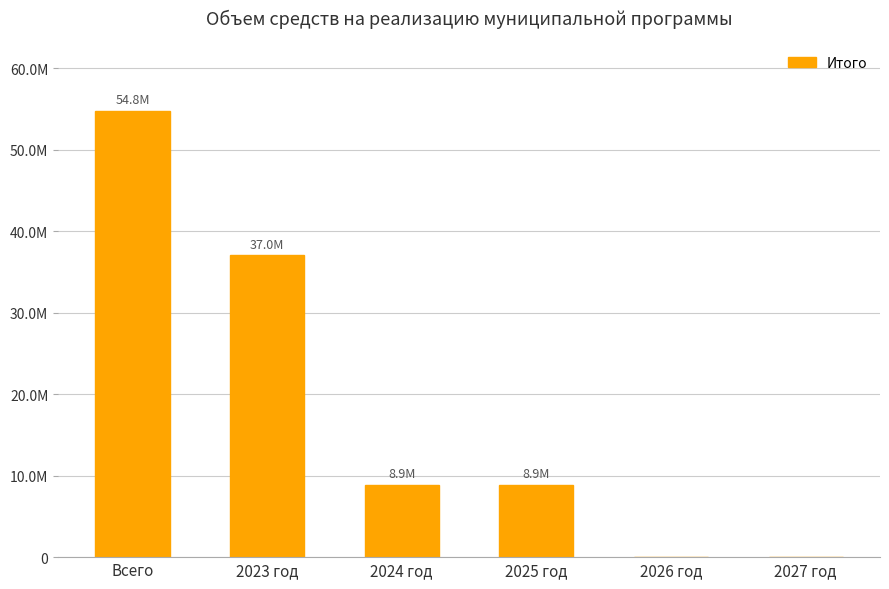

Is it true that the value at 2024 год is 8886600.0?

True